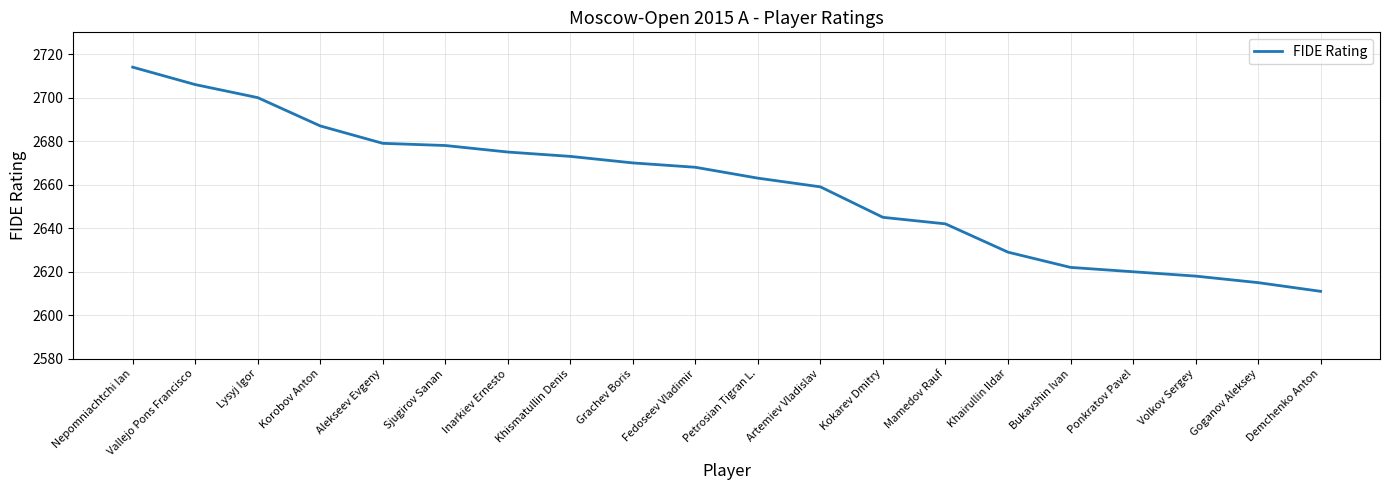

What is the difference between the values at Mamedov Rauf and Korobov Anton?

45